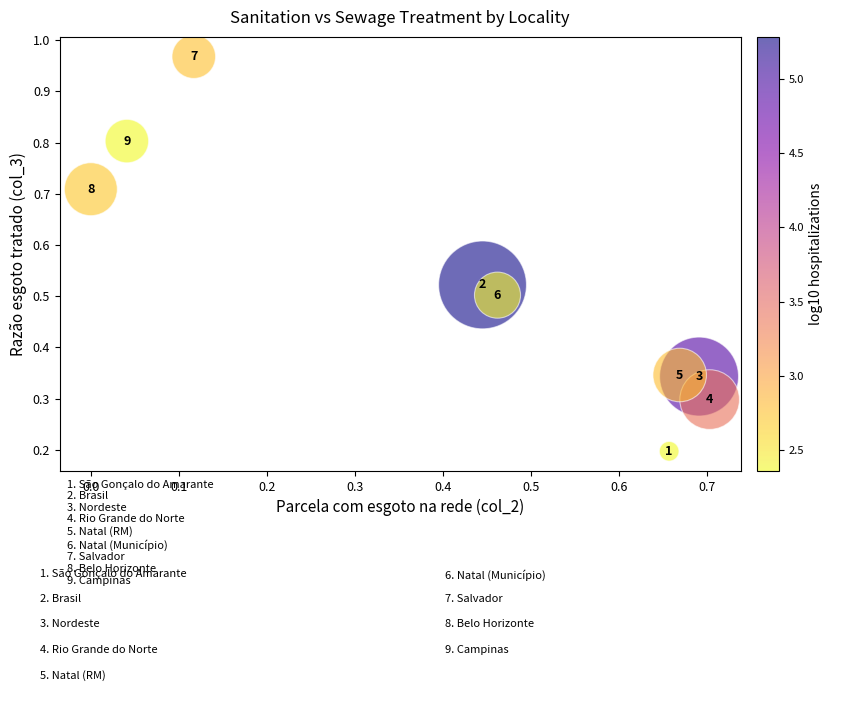

What is the average X value?

0.4